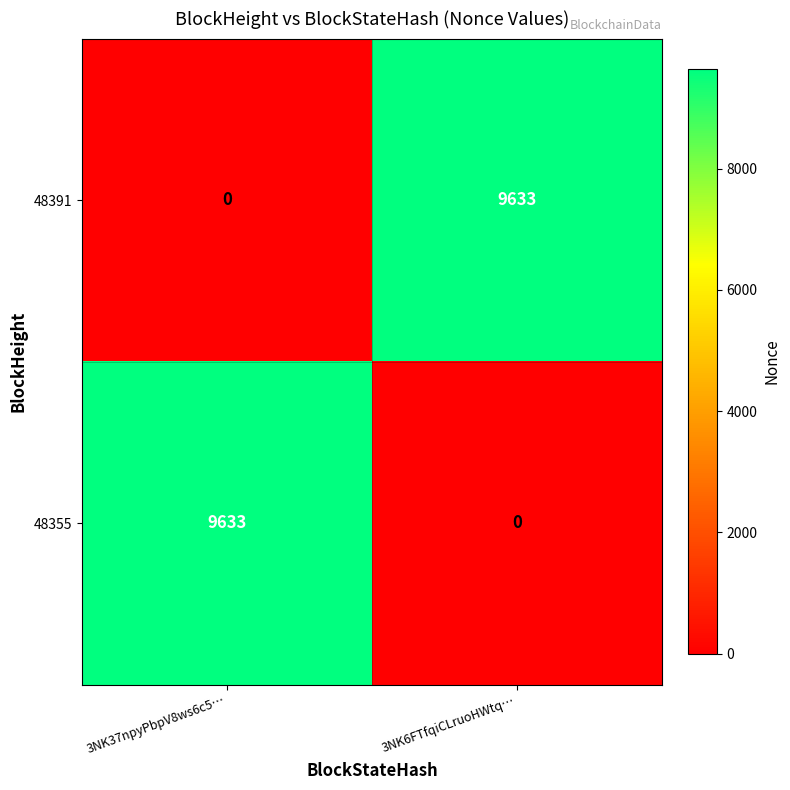

True or false: 48391 has a value of -4212 at 3NK37npyPbpV8ws6c5….

False